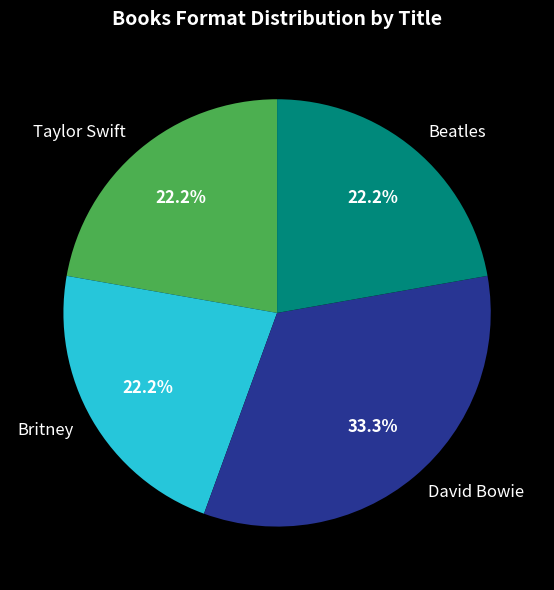

True or false: Taylor Swift accounts for 36% of the total.

False